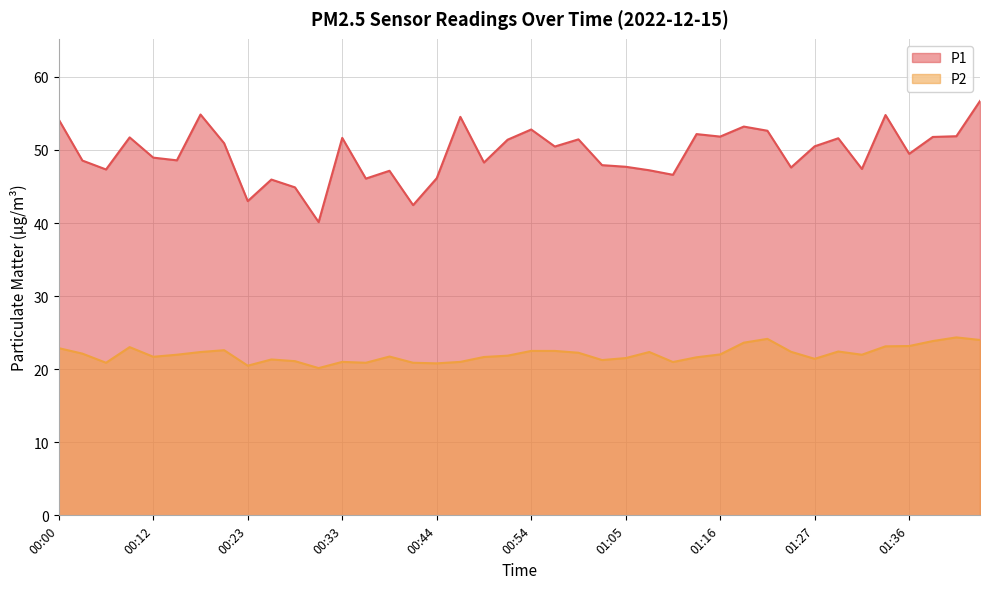

Which label corresponds to the smallest value in the chart?

00:31